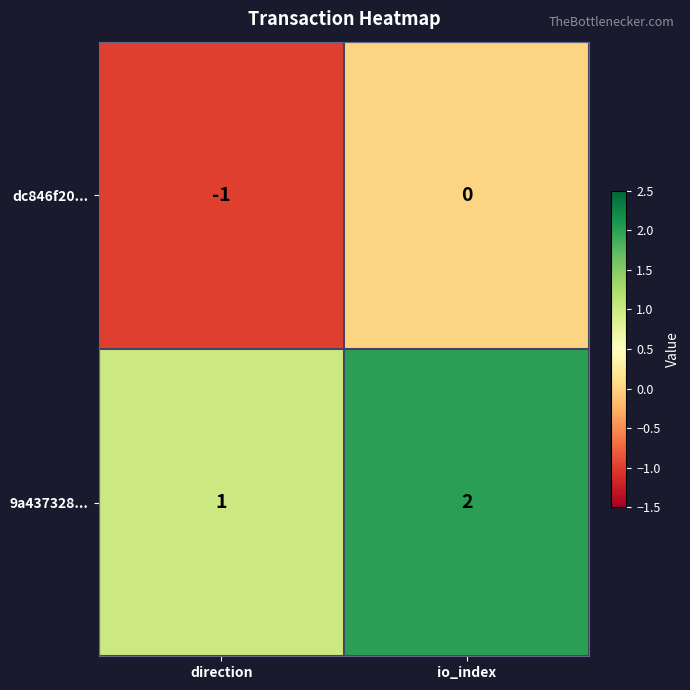

Which category has the highest value across all series?

io_index